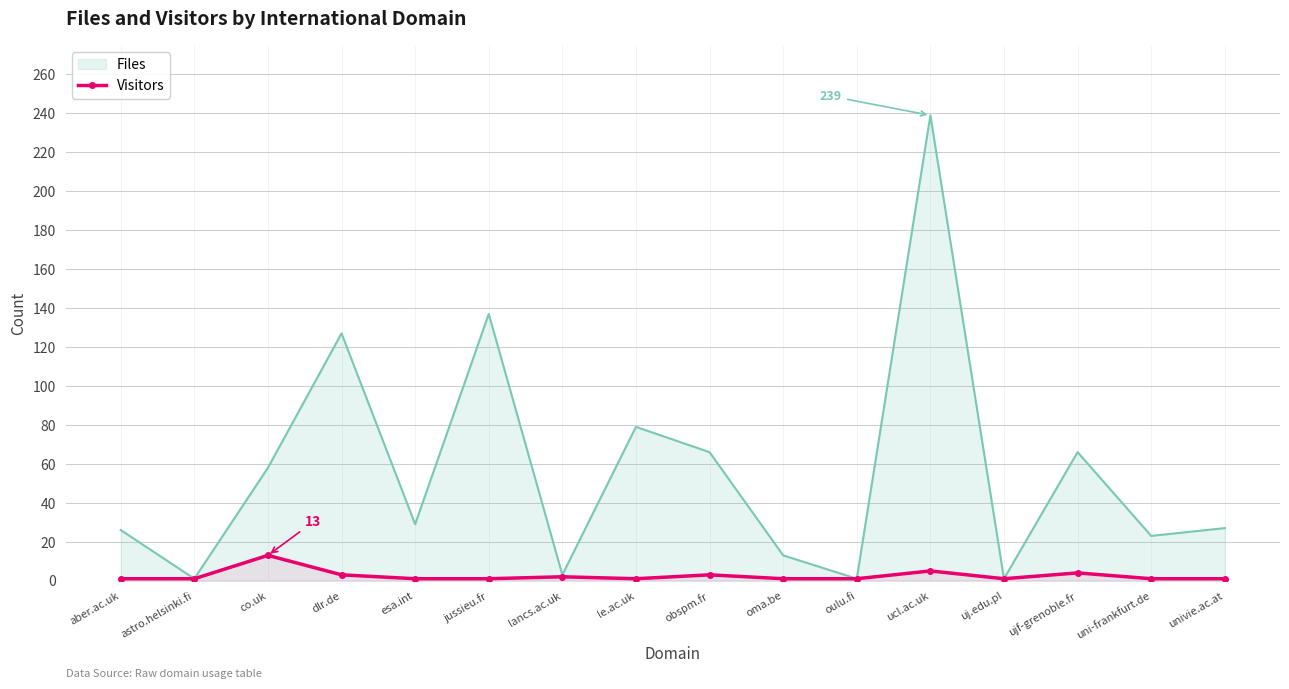

The chart shows a value of 2 at lancs.ac.uk. True or false?

True